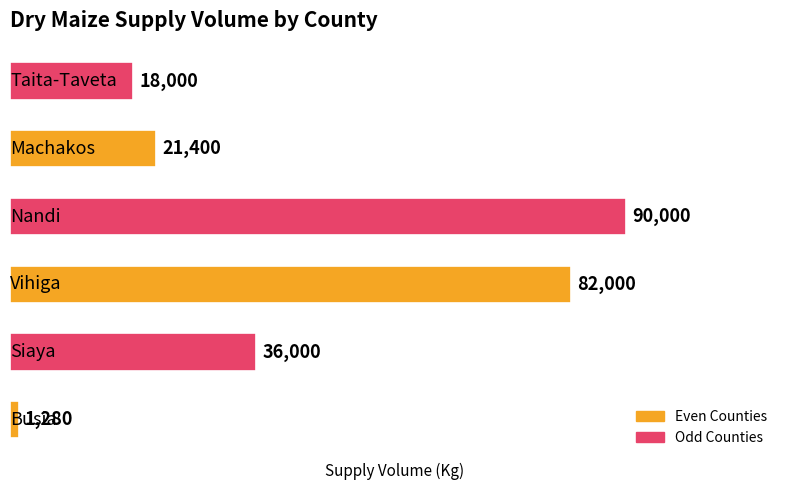

What is the difference between the second highest and second lowest values?

64000